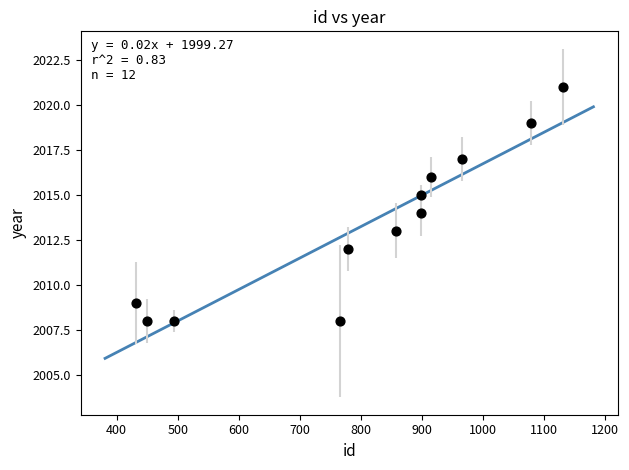

What is the average Y value?

2013